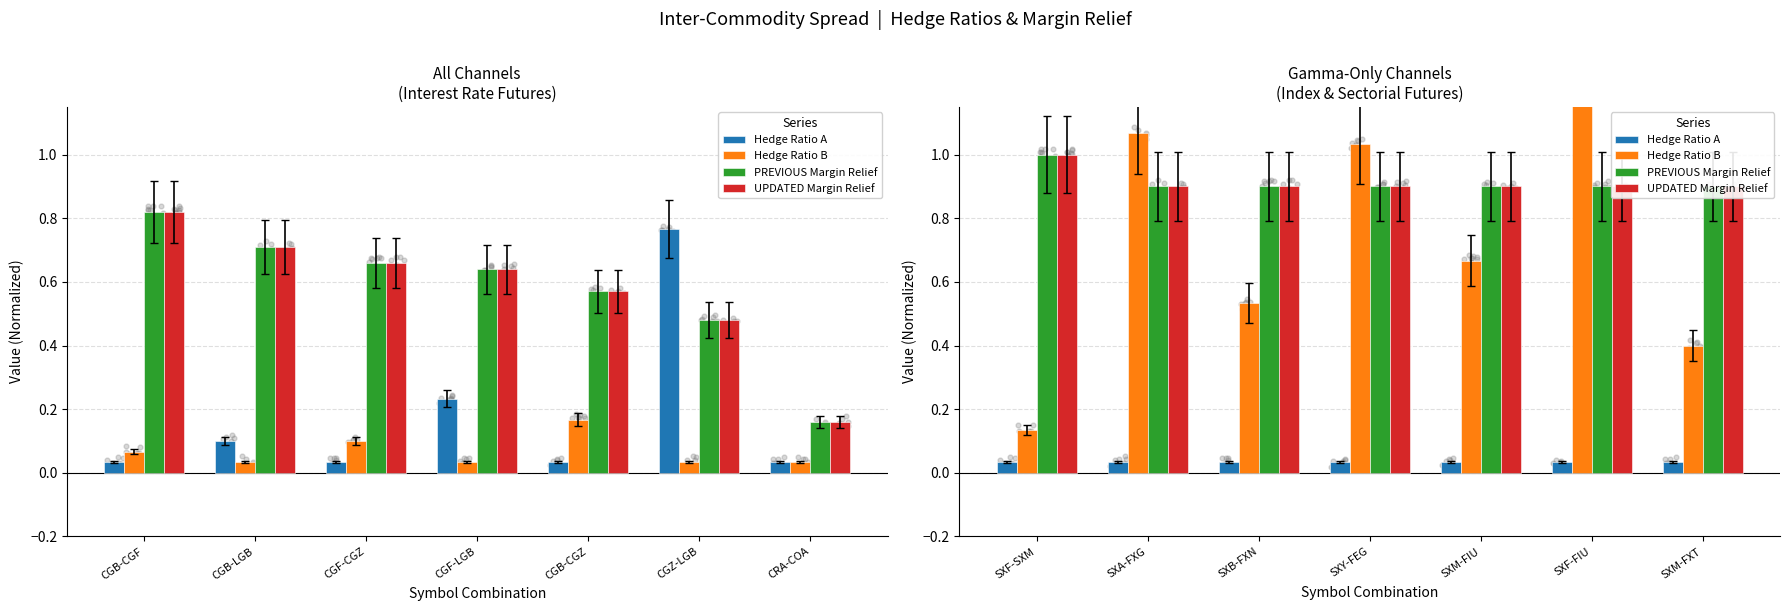

Which series reaches the minimum Y coordinate?

Hedge Ratio A